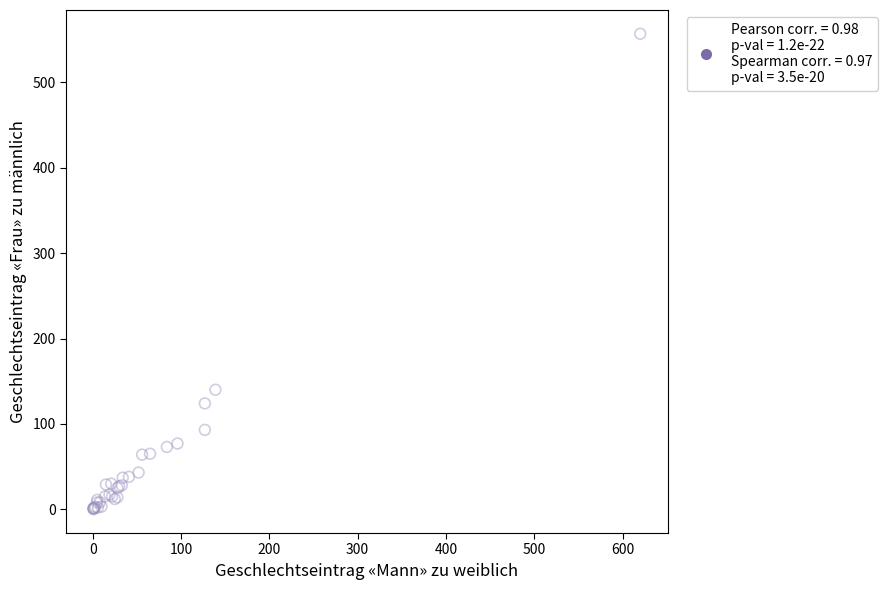

What Y value in the scatter plot is closest to 278?

140